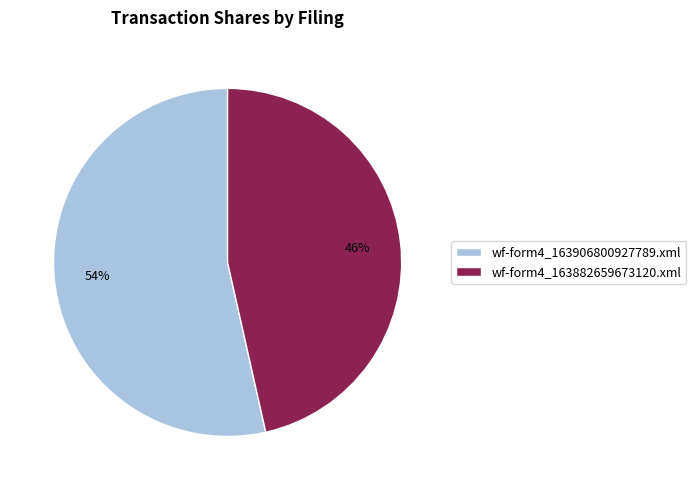

Combined, do wf-form4_163906800927789.xml and wf-form4_163882659673120.xml account for over 50%?

Yes